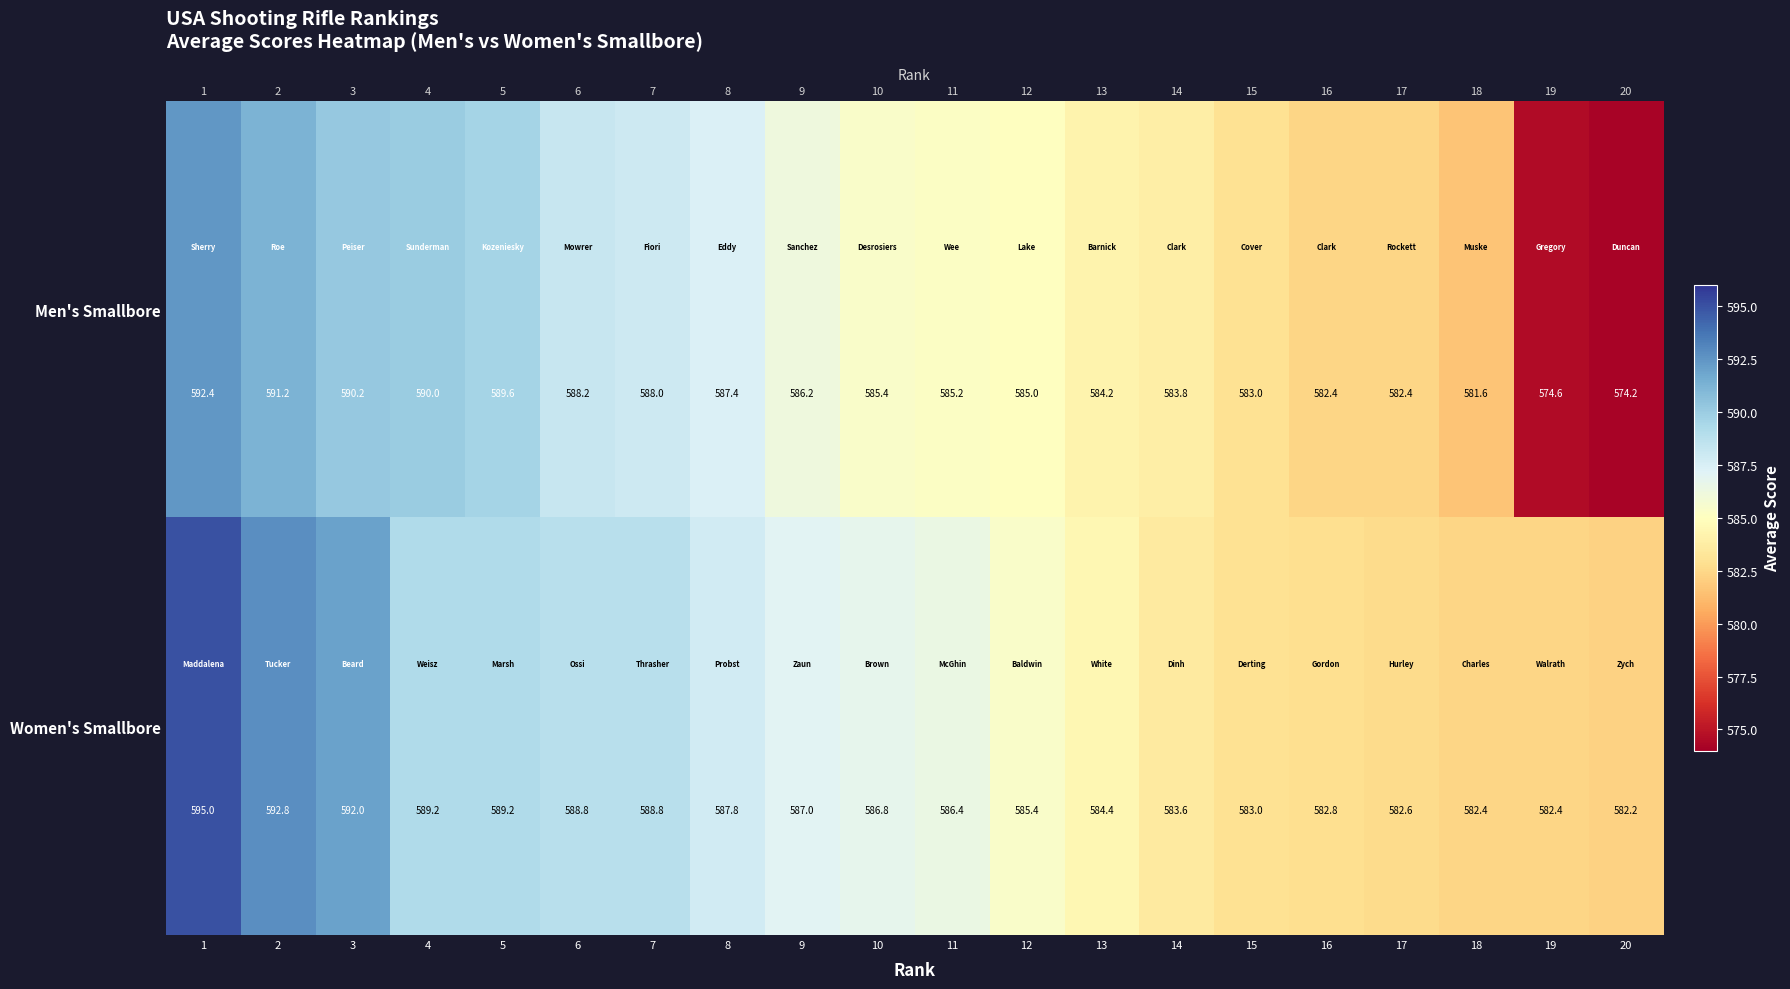

What is the difference between the second highest and second lowest values in the Men's Smallbore series?

16.6